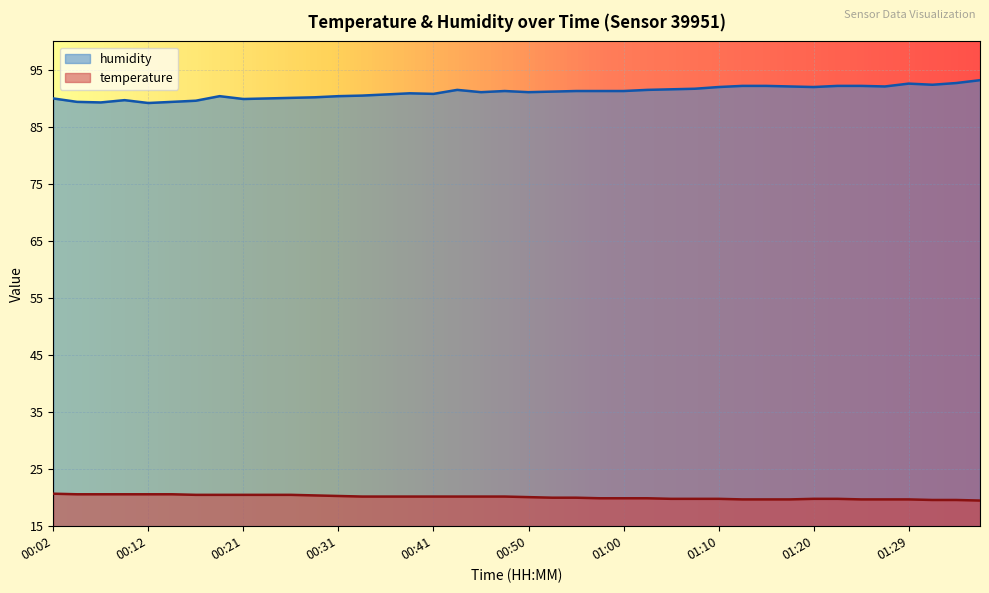

Reading right to left, extract all data points from this chart.

temperature: 01:37=19.5	01:34=19.6	01:32=19.6	01:29=19.7	01:27=19.7	01:25=19.7	01:22=19.8	01:20=19.8	01:17=19.7	01:15=19.7	01:12=19.7	01:10=19.8	01:07=19.8	01:05=19.8	01:03=19.9	01:00=19.9	00:58=19.9	00:55=20.0	00:53=20.0	00:50=20.1	00:48=20.2	00:46=20.2	00:43=20.2	00:41=20.2	00:38=20.2	00:36=20.2	00:33=20.2	00:31=20.3	00:29=20.4	00:26=20.5	00:24=20.5	00:21=20.5	00:19=20.5	00:16=20.5	00:14=20.6	00:12=20.6	00:09=20.6	00:07=20.6	00:04=20.6	00:02=20.7
humidity: 01:37=93.2	01:34=92.7	01:32=92.4	01:29=92.6	01:27=92.1	01:25=92.2	01:22=92.2	01:20=92.0	01:17=92.1	01:15=92.2	01:12=92.2	01:10=92.0	01:07=91.7	01:05=91.6	01:03=91.5	01:00=91.3	00:58=91.3	00:55=91.3	00:53=91.2	00:50=91.1	00:48=91.3	00:46=91.1	00:43=91.5	00:41=90.8	00:38=90.9	00:36=90.7	00:33=90.5	00:31=90.4	00:29=90.2	00:26=90.1	00:24=90.0	00:21=89.9	00:19=90.4	00:16=89.6	00:14=89.4	00:12=89.2	00:09=89.7	00:07=89.3	00:04=89.4	00:02=90.0